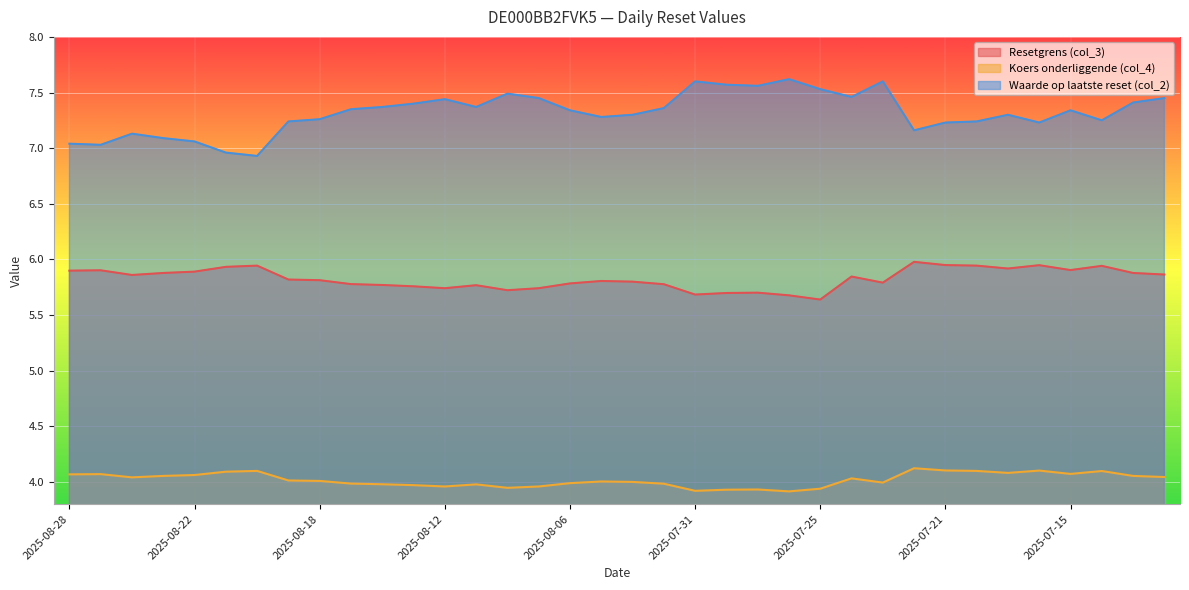

What is the label of the 24th point from the right?

2025-08-12